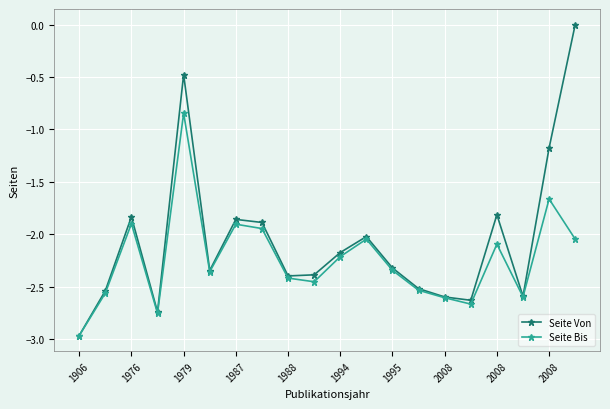

List the series in order of their peak value, lowest first.

Seite Bis, Seite Von